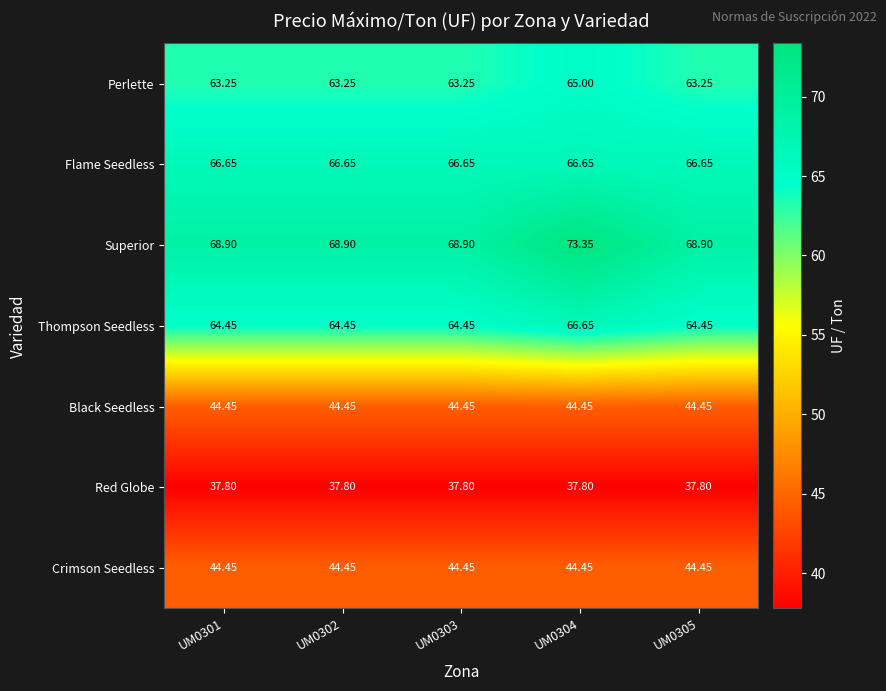

What is the minimum value shown in the chart?

37.8